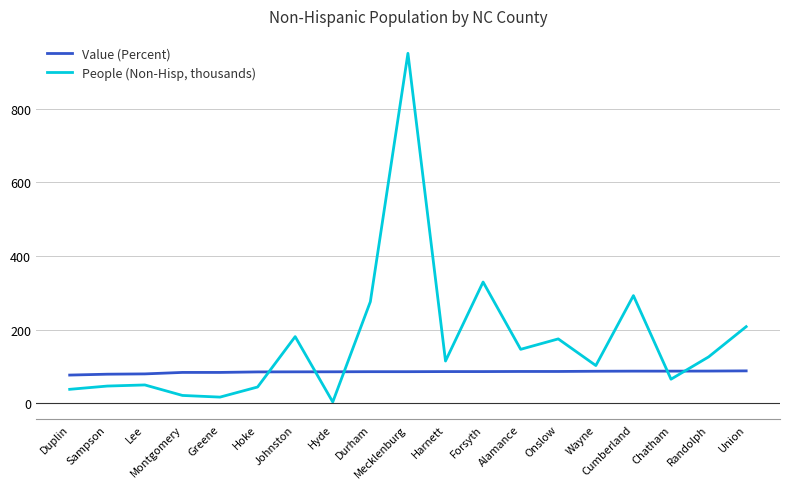

Is the value of People (Non-Hisp, thousands) at Greene greater than the value of Value (Percent) at Union?

No